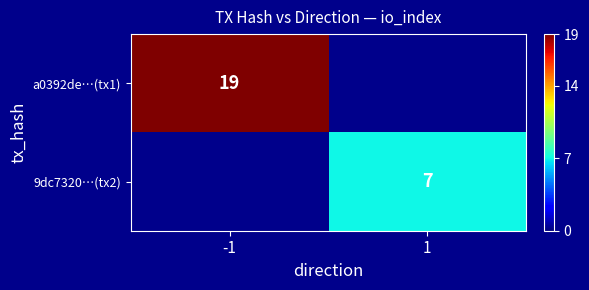

The 9dc7320…(tx2) series shows 12 at 1. True or false?

False